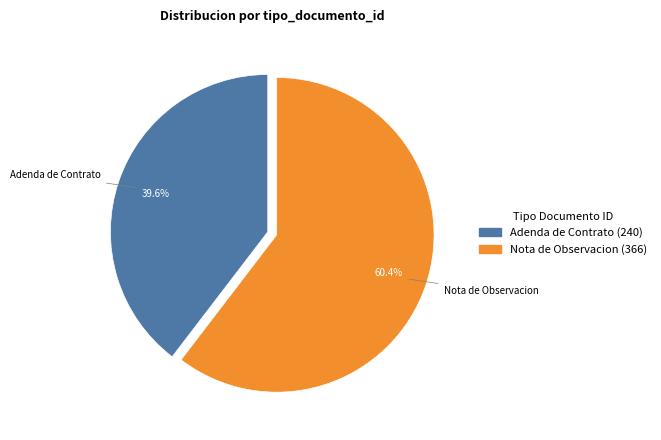

Which slice is the smallest?

Adenda de Contrato